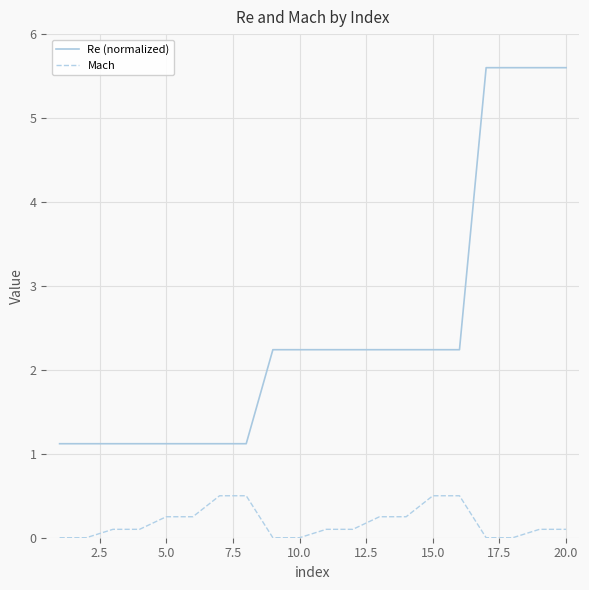

List the series in order of their peak value, highest first.

Re (normalized), Mach